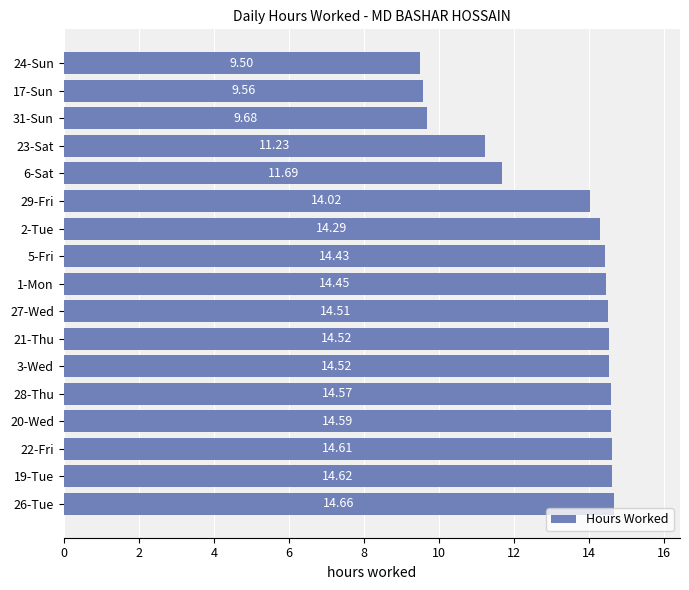

What is the difference between the maximum and minimum values?

5.2